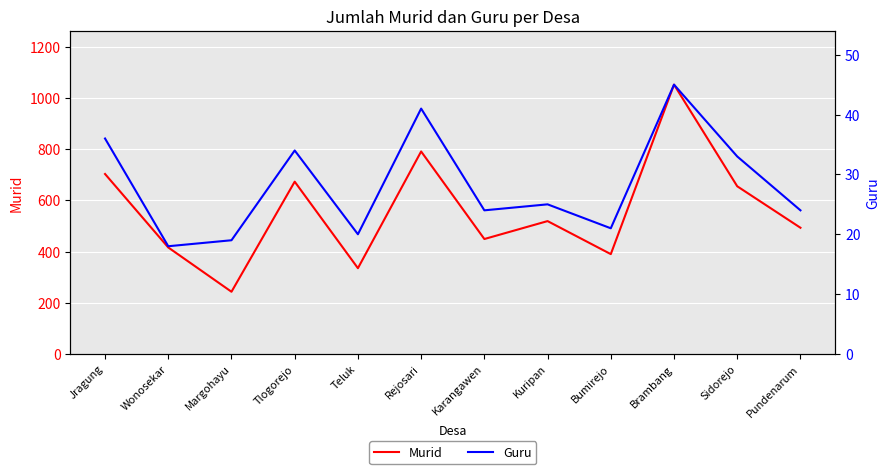

At Tlogorejo, list the series in order from largest to smallest.

Murid, Guru